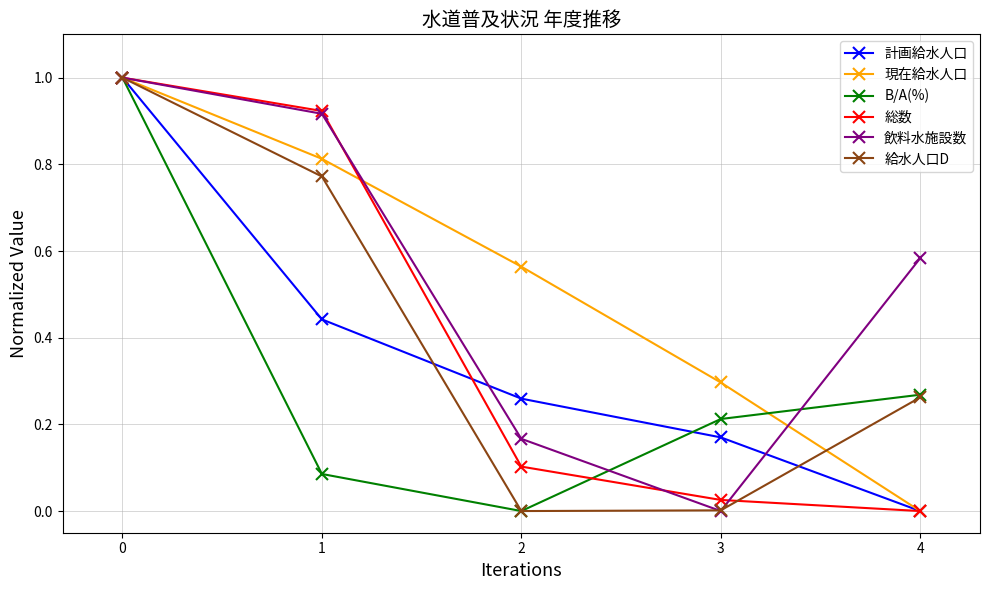

Count the 計画給水人口 values in the range 0 to 1.

5